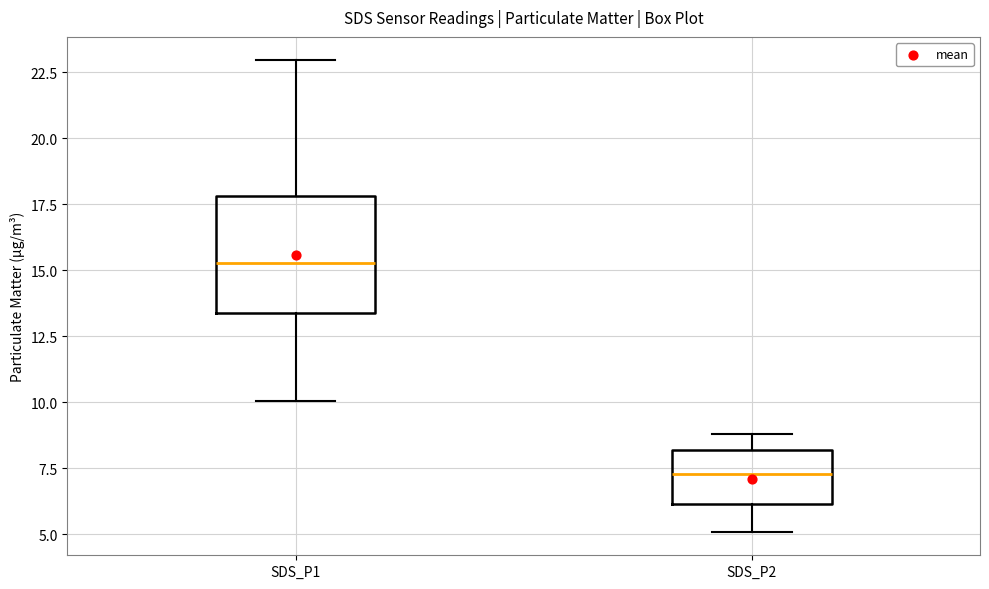

Comparing the boxes themselves (not the whiskers), which one is the tallest?

SDS_P1